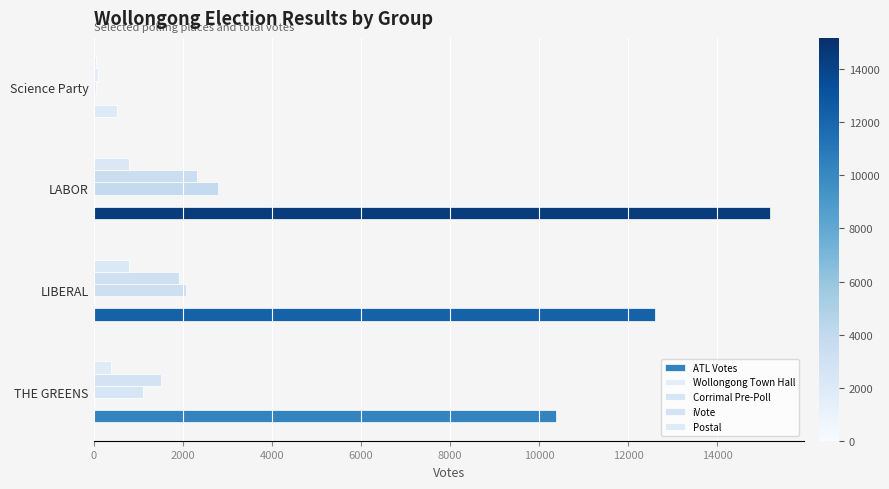

Count the number of categories in the chart.

4